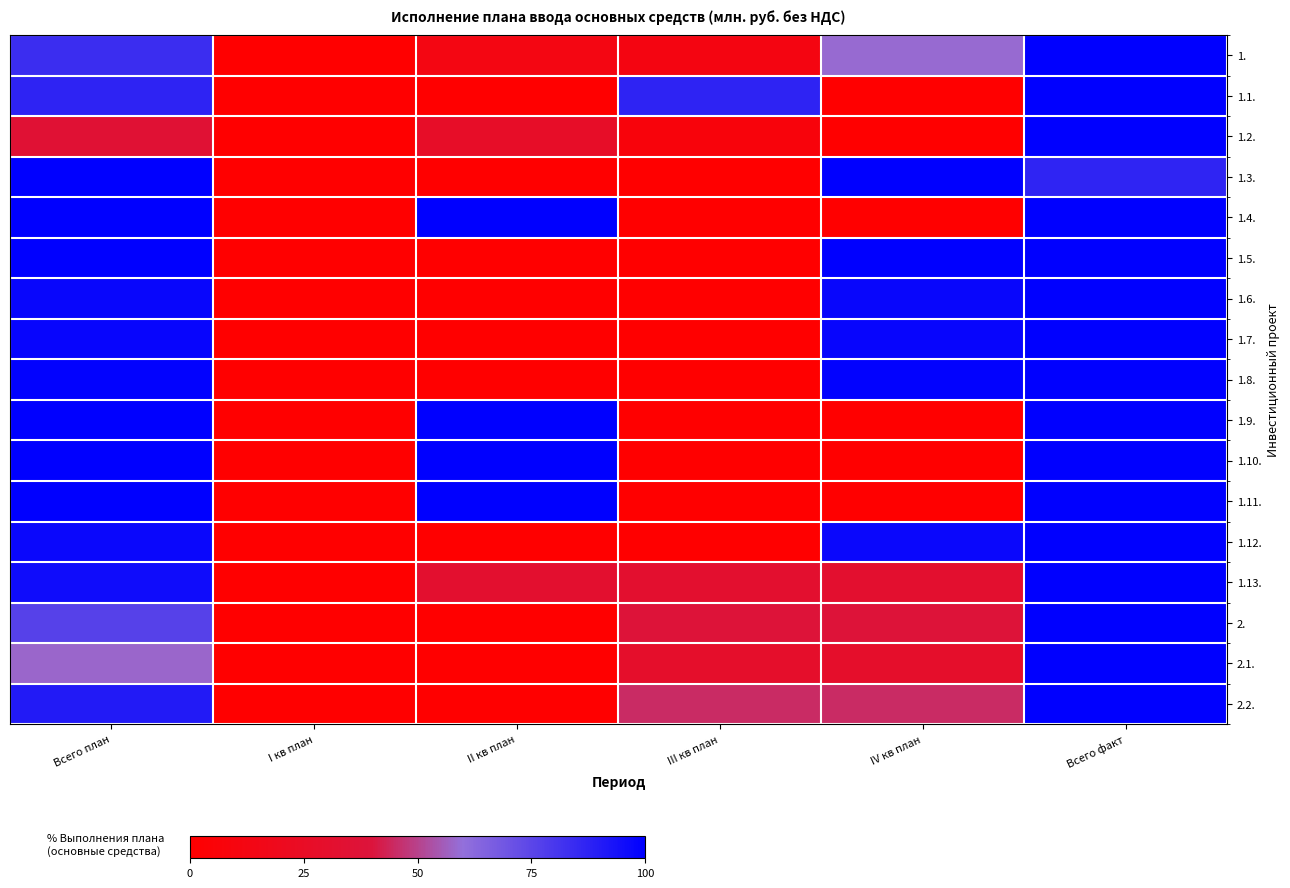

Reading left to right, transcribe all the data shown in this chart.

1.: Всего план=83.7	I кв план=0.0	II кв план=12.7	III кв план=12.1	IV кв план=58.8	Всего факт=100.0
1.1.: Всего план=87.3	I кв план=0.0	II кв план=0.0	III кв план=87.3	IV кв план=0.0	Всего факт=100.0
1.2.: Всего план=35.0	I кв план=0.0	II кв план=26.9	III кв план=8.2	IV кв план=0.0	Всего факт=100.0
1.3.: Всего план=100.0	I кв план=0.0	II кв план=0.0	III кв план=0.0	IV кв план=100.0	Всего факт=87.0
1.4.: Всего план=100.0	I кв план=0.0	II кв план=100.0	III кв план=0.0	IV кв план=0.0	Всего факт=100.0
1.5.: Всего план=100.0	I кв план=0.0	II кв план=0.0	III кв план=0.0	IV кв план=100.0	Всего факт=100.0
1.6.: Всего план=97.5	I кв план=0.0	II кв план=0.0	III кв план=0.0	IV кв план=97.5	Всего факт=100.0
1.7.: Всего план=97.9	I кв план=0.0	II кв план=0.0	III кв план=0.0	IV кв план=97.9	Всего факт=100.0
1.8.: Всего план=99.1	I кв план=0.0	II кв план=0.0	III кв план=0.0	IV кв план=99.1	Всего факт=100.0
1.9.: Всего план=100.0	I кв план=0.0	II кв план=100.0	III кв план=0.0	IV кв план=0.0	Всего факт=100.0
1.10.: Всего план=100.0	I кв план=0.0	II кв план=100.0	III кв план=0.0	IV кв план=0.0	Всего факт=100.0
1.11.: Всего план=100.0	I кв план=0.0	II кв план=100.0	III кв план=0.0	IV кв план=0.0	Всего факт=100.0
1.12.: Всего план=97.1	I кв план=0.0	II кв план=0.0	III кв план=0.0	IV кв план=97.1	Всего факт=100.0
1.13.: Всего план=95.5	I кв план=0.0	II кв план=31.8	III кв план=31.8	IV кв план=31.8	Всего факт=100.0
2.: Всего план=76.5	I кв план=0.0	II кв план=0.0	III кв план=38.2	IV кв план=38.2	Всего факт=100.0
2.1.: Всего план=58.2	I кв план=0.0	II кв план=0.0	III кв план=29.1	IV кв план=29.1	Всего факт=100.0
2.2.: Всего план=90.4	I кв план=0.0	II кв план=0.0	III кв план=45.2	IV кв план=45.2	Всего факт=100.0